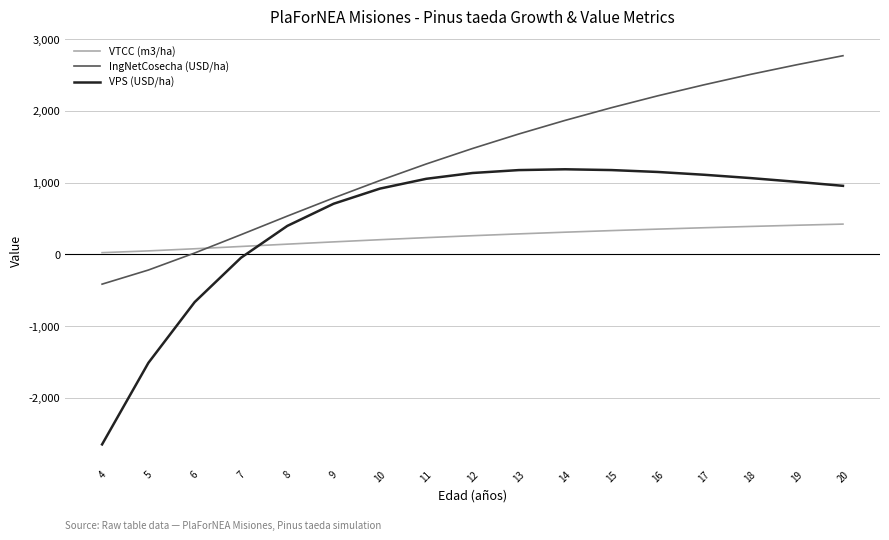

How many series are shown in this chart?

3